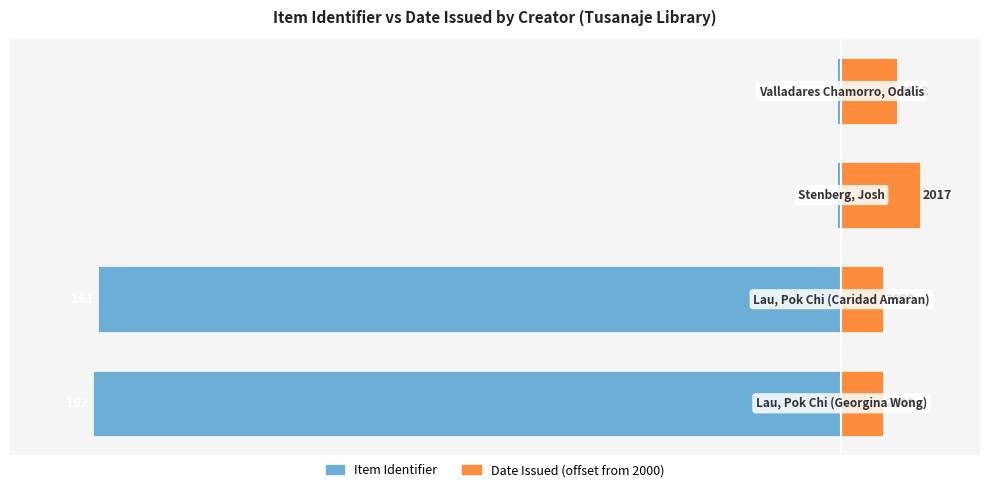

What is the difference between the second highest and second lowest values in the Item Identifier series?

160